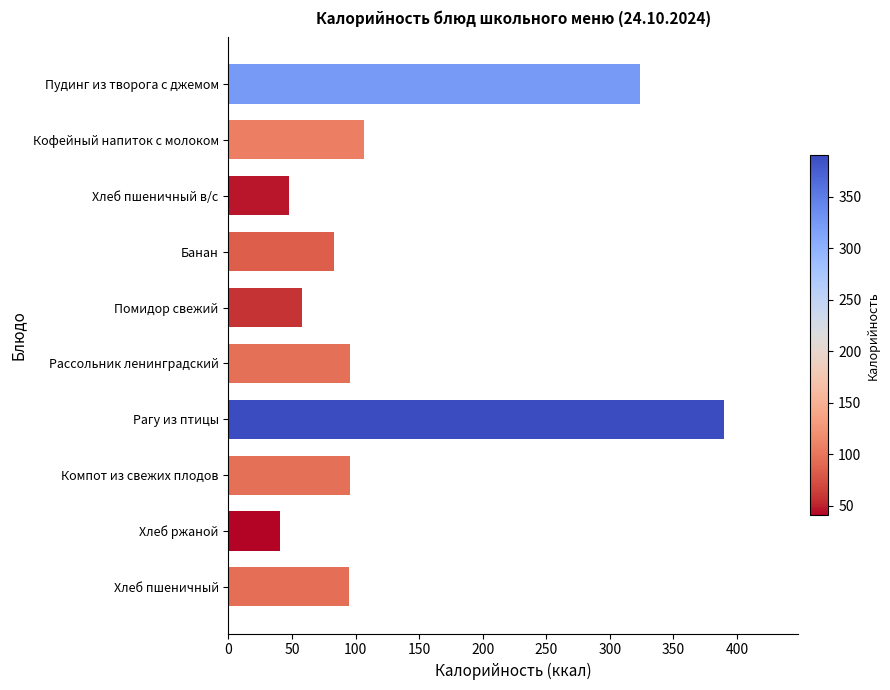

What is the label of the 10th bar from the bottom?

Пудинг из творога с джемом